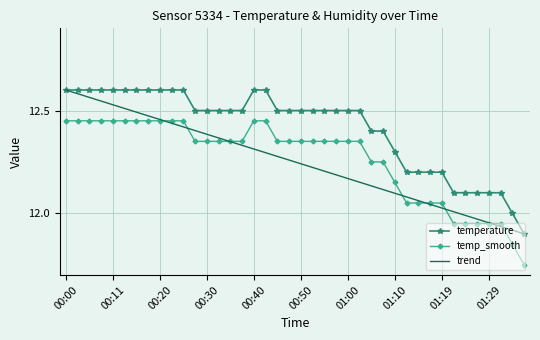

Which series has the largest total across all categories?

temperature